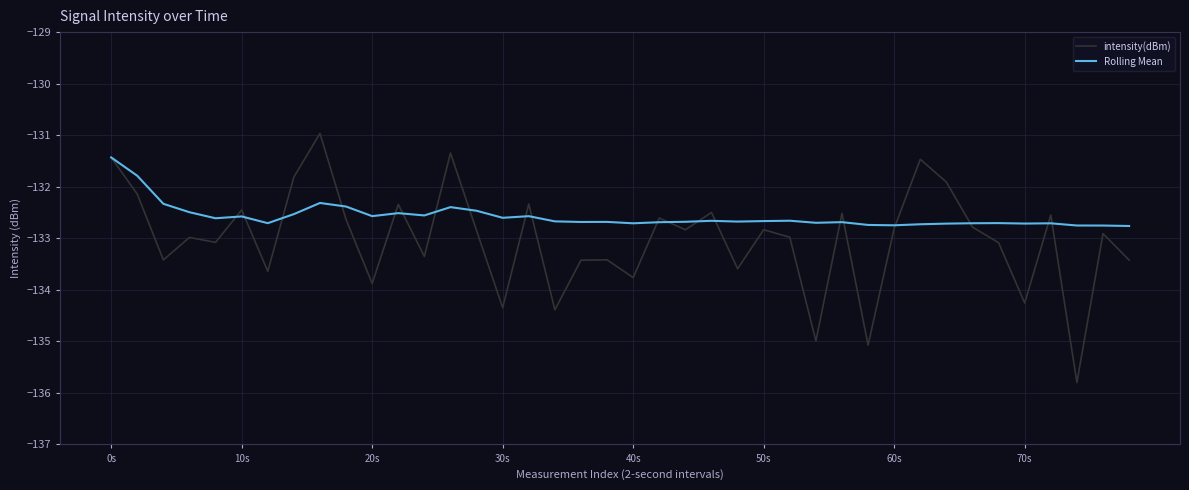

What is the minimum value for Rolling Mean?

-132.8